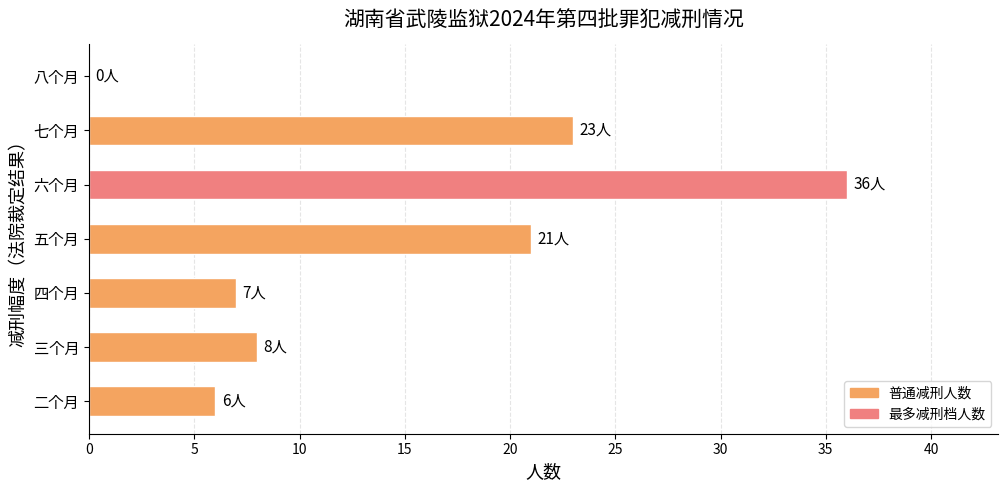

Which label corresponds to the largest value in the chart?

六个月